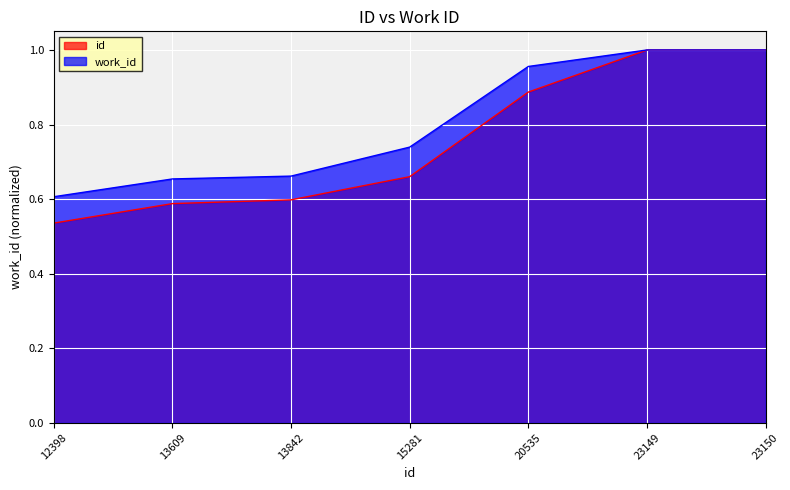

True or false: id and work_id intersect in this chart.

False